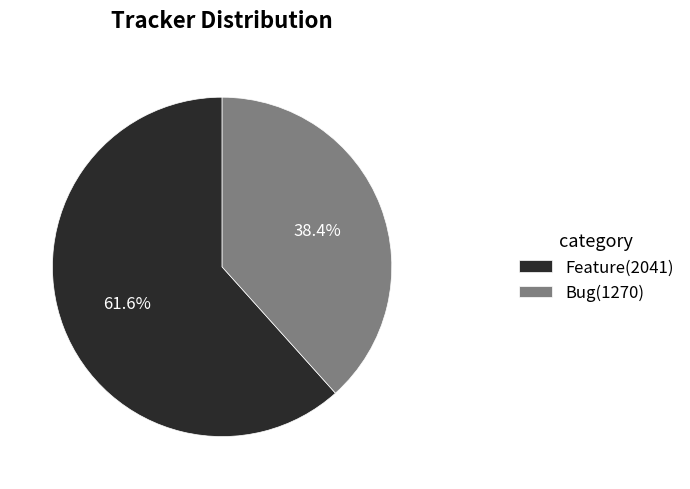

Which has a higher value, Feature or Bug?

Feature